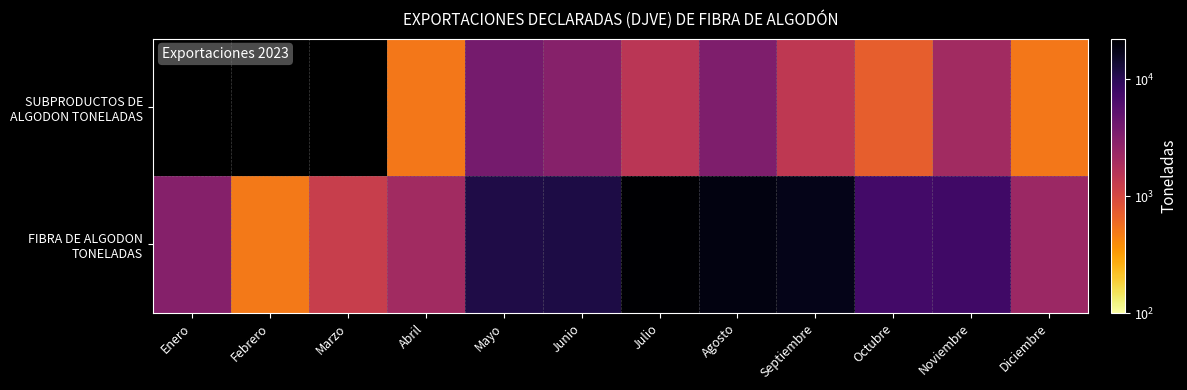

At which label does FIBRA DE ALGODON TONELADAS first exceed 7691?

Mayo